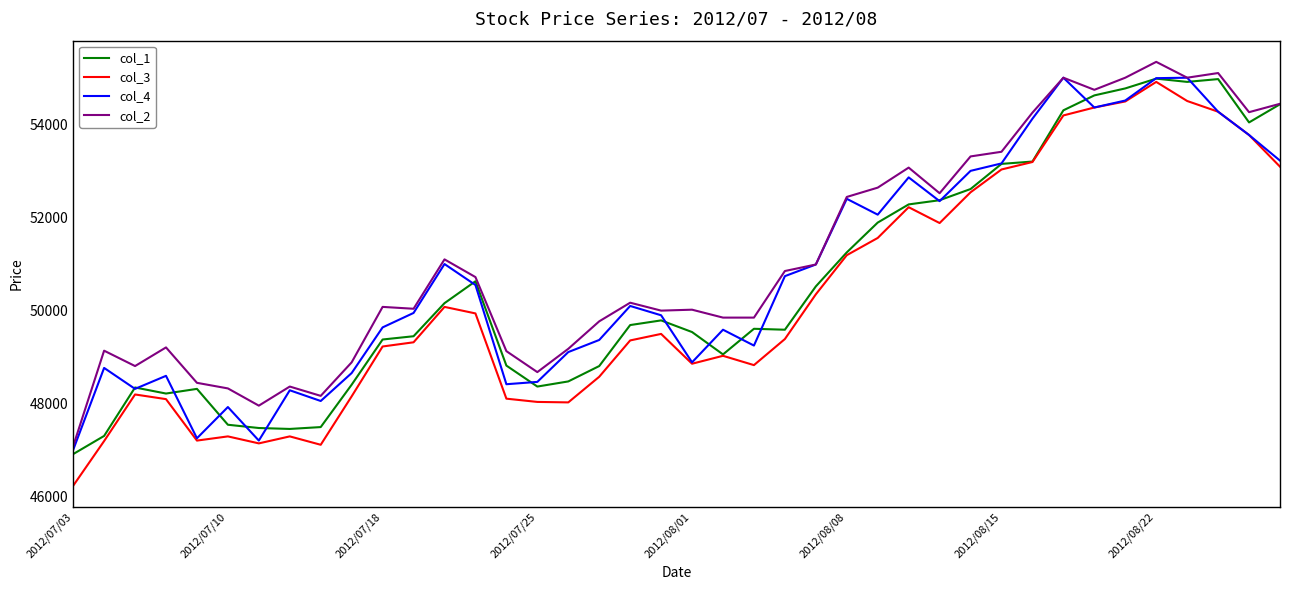

What is the minimum value shown in the chart?

46240